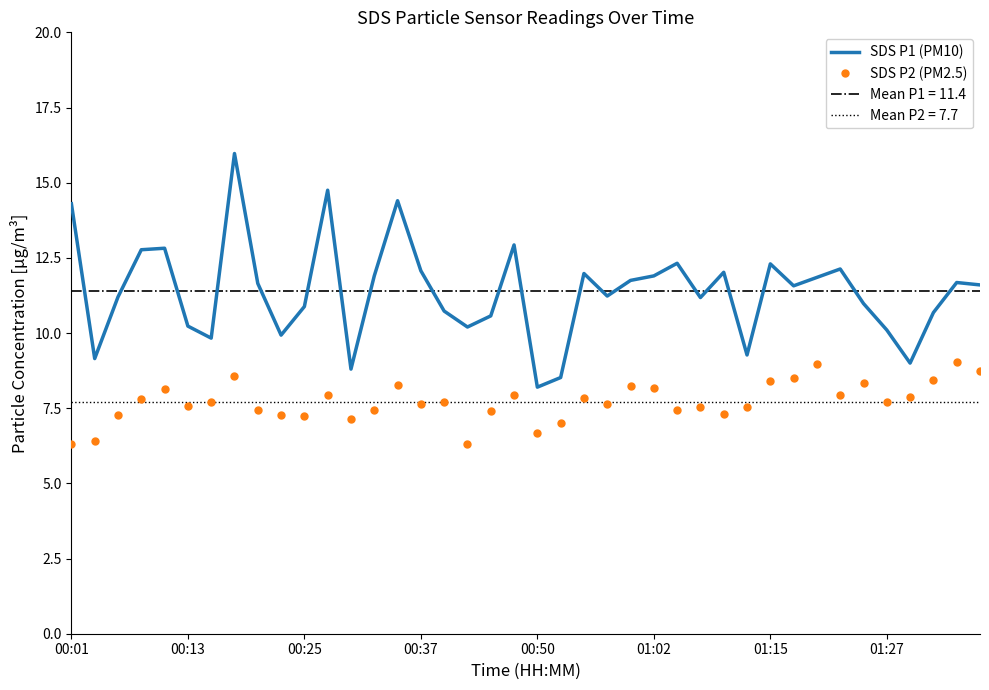

True or false: SDS P2 (PM2.5) and SDS P1 (PM10) intersect in this chart.

False